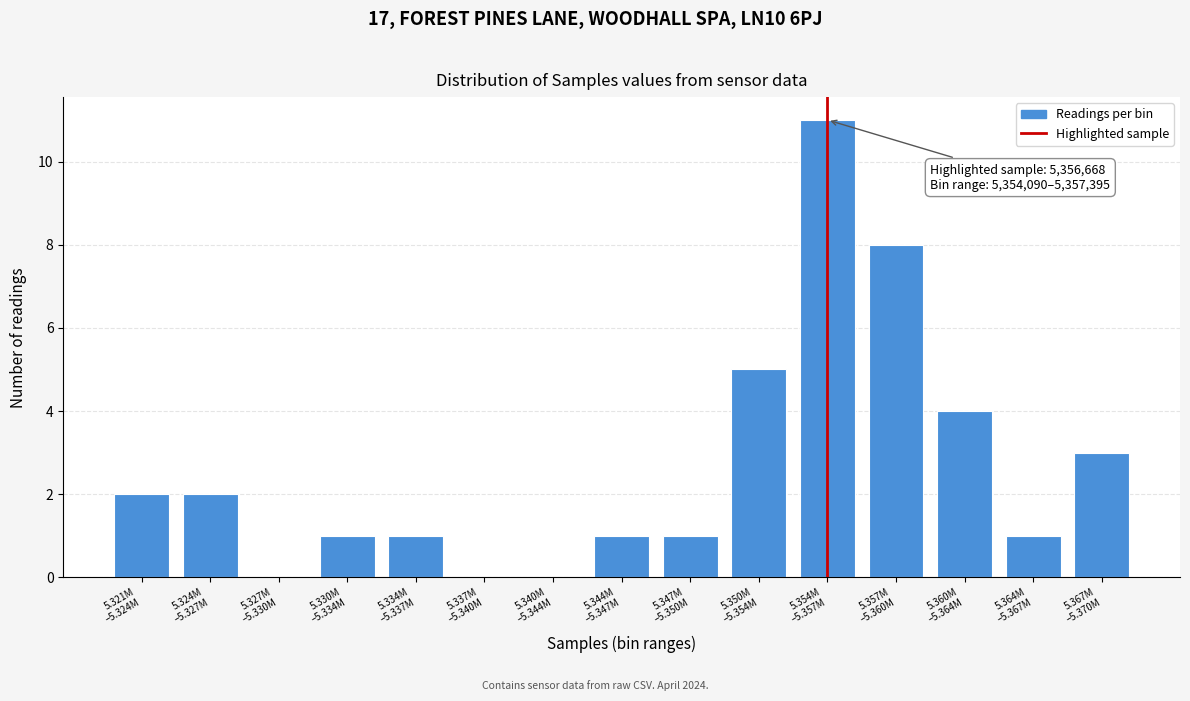

What is the maximum value shown in the chart?

11